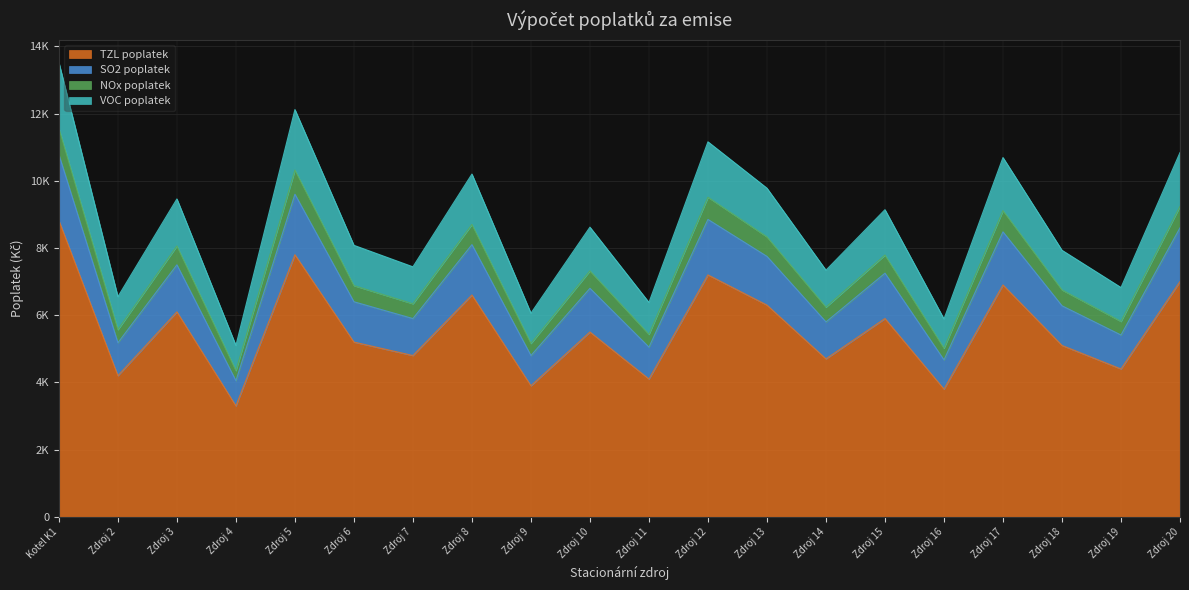

What is the difference between the SO2 poplatek values at Kotel K1 and 2?

1960